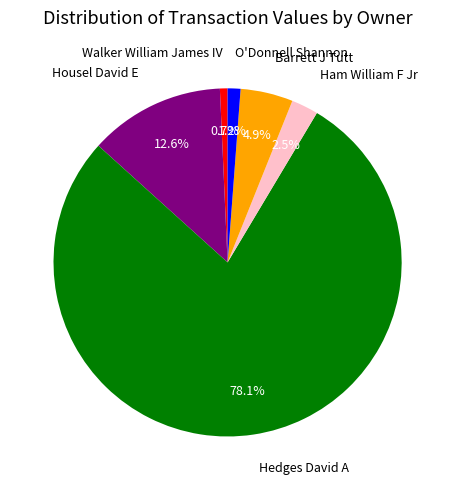

To the nearest percent, what is the average slice percentage?

17%